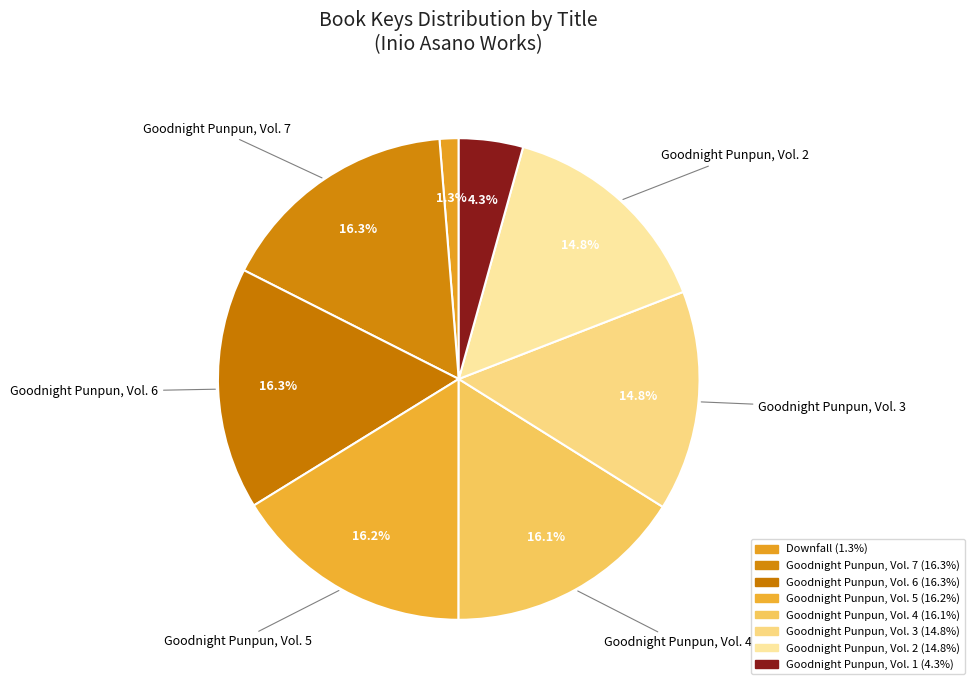

Which slice is the largest?

Goodnight Punpun, Vol. 7